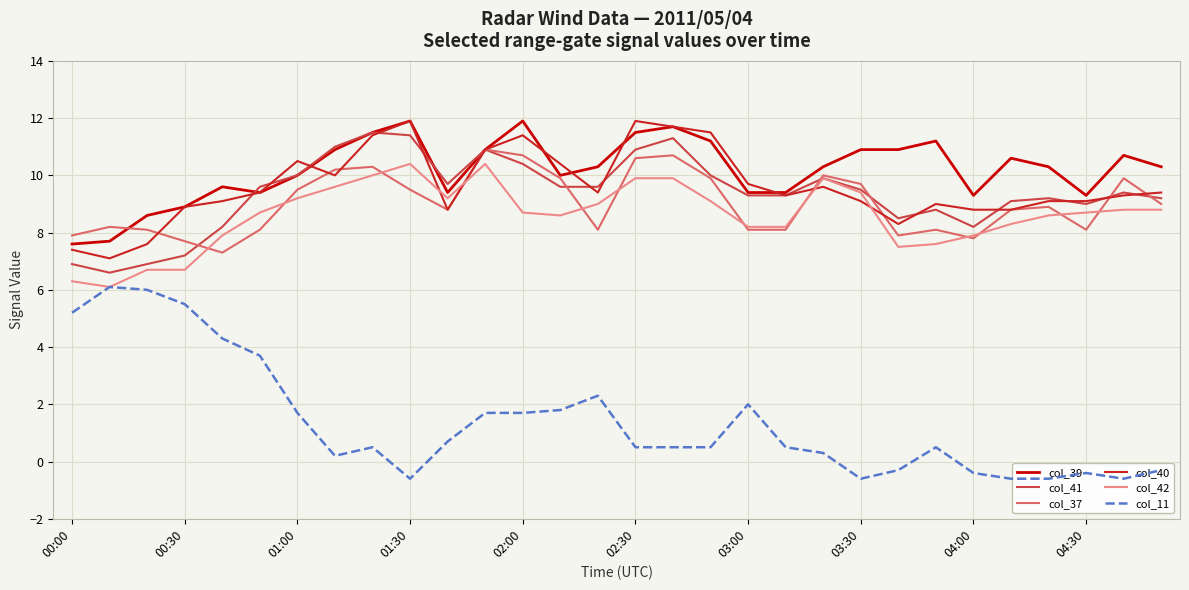

What is the highest value of the col_40 series?

11.9